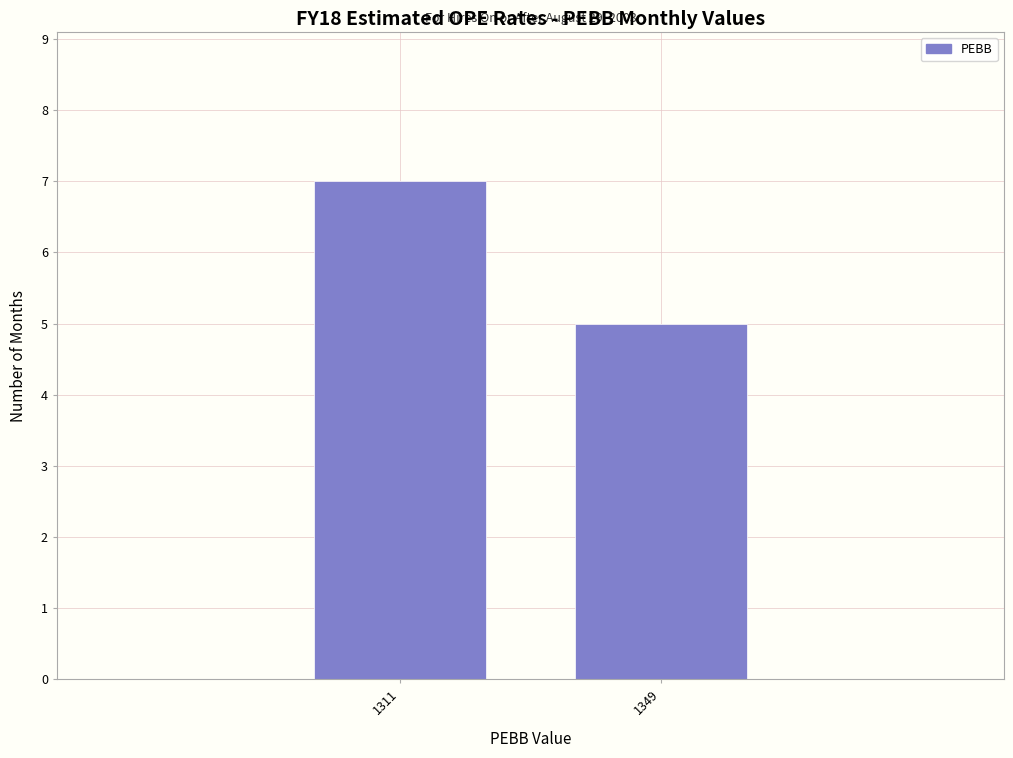

Reading left to right, list all the values displayed in this chart.

1311=7	1349=5